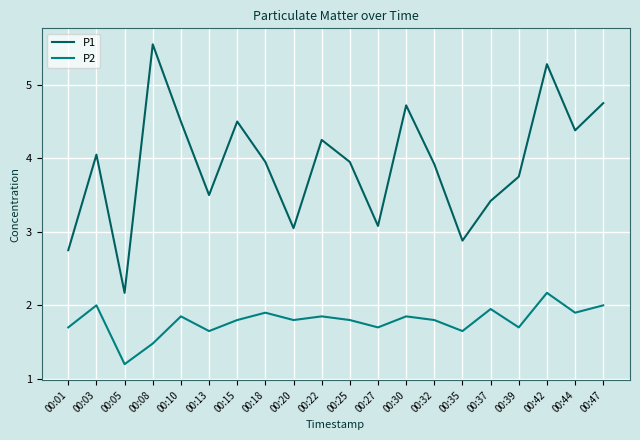

Does the chart display data point markers on the line(s)?

No